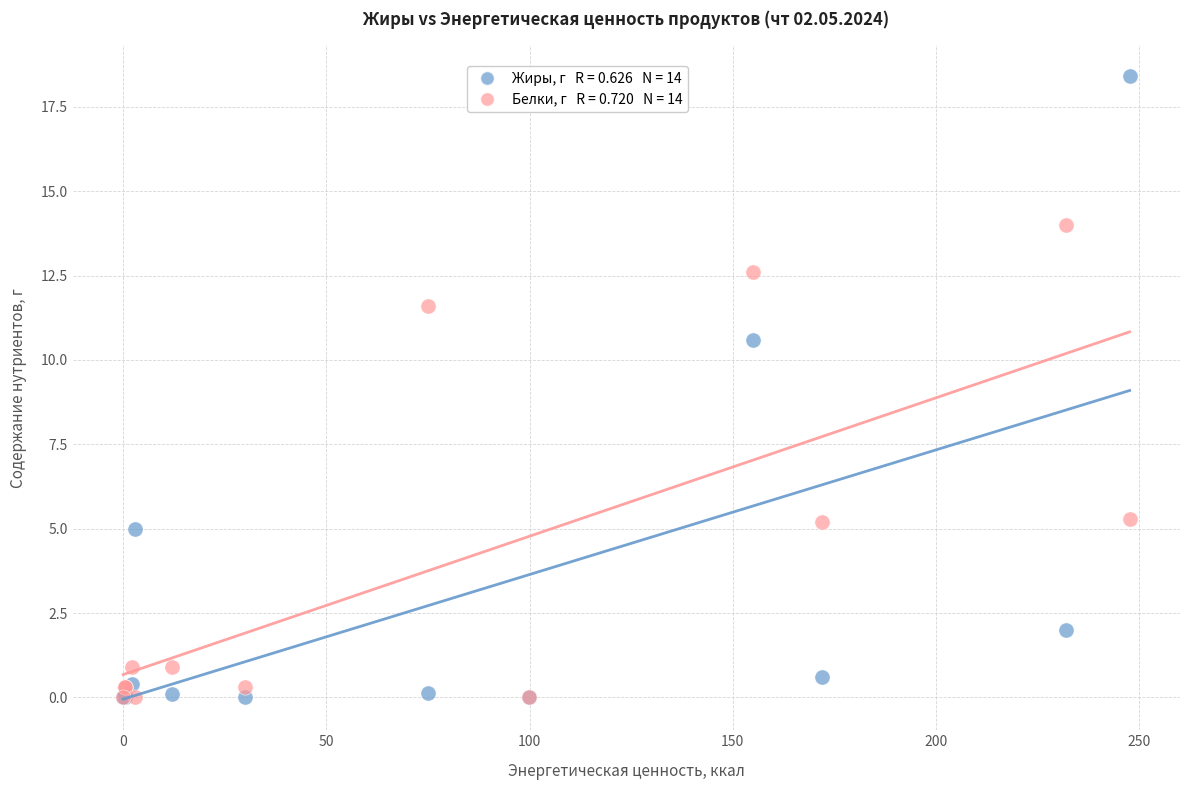

Across all series, what Y value is closest to 9?

10.6